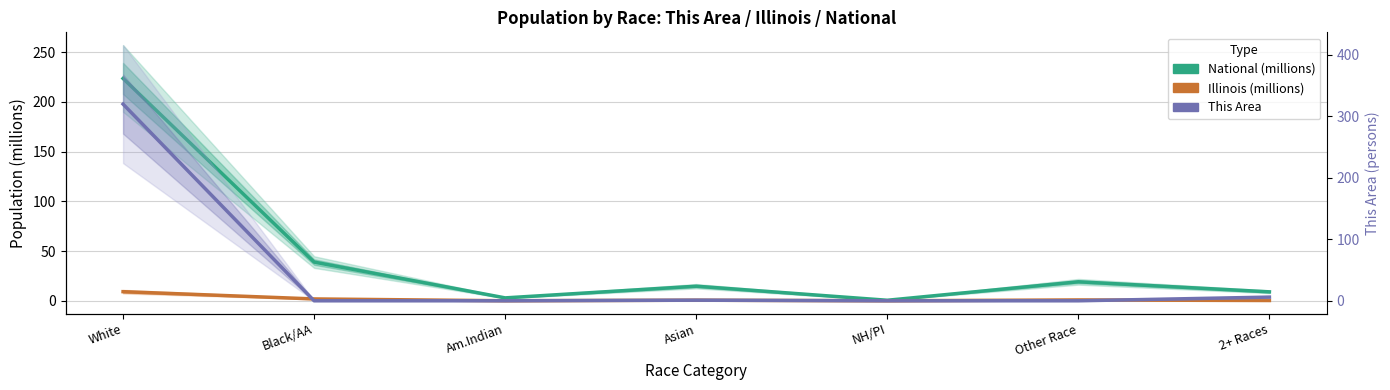

True or false: National (millions) and This Area cross at least once.

True